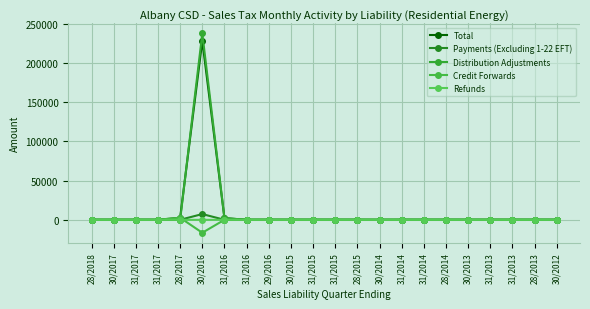

At which category does Payments (Excluding 1-22 EFT) reach its first local peak?

30/2016